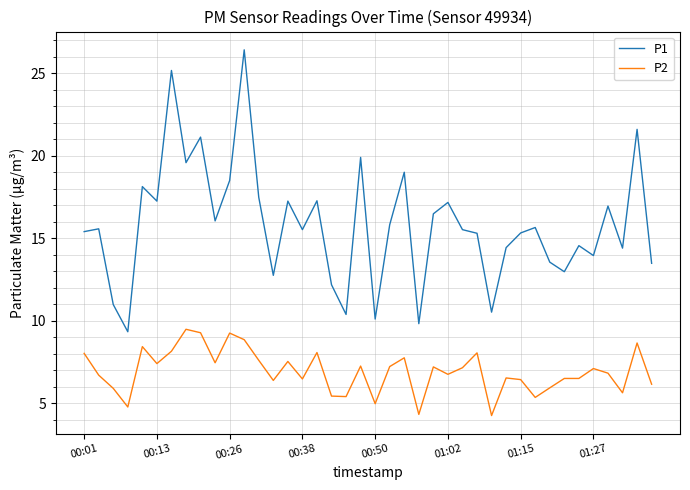

True or false: P2 and P1 cross at least once.

False